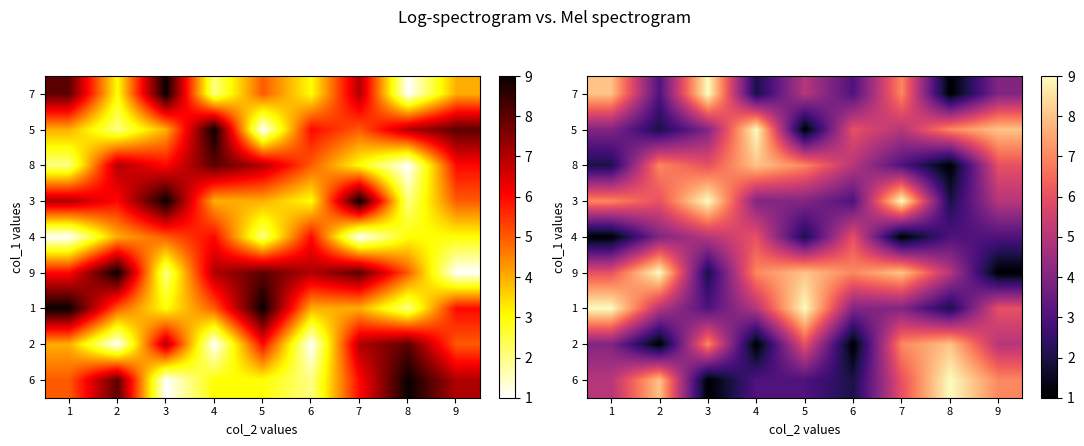

Which series has the largest total across all categories?

9